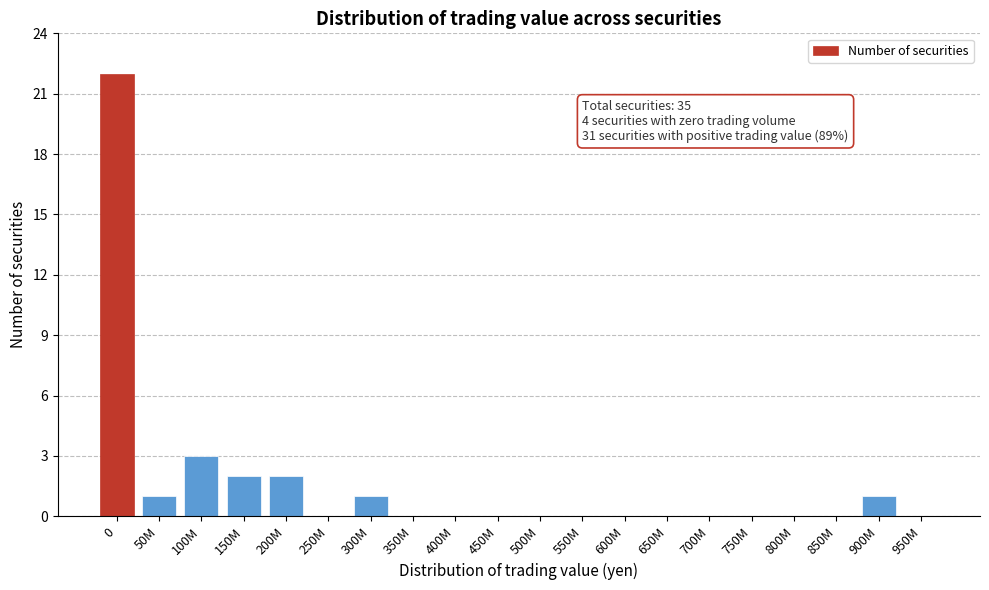

Reading left to right, list all the values displayed in this chart.

0=22	50M=1	100M=3	150M=2	200M=2	250M=0	300M=1	350M=0	400M=0	450M=0	500M=0	550M=0	600M=0	650M=0	700M=0	750M=0	800M=0	850M=0	900M=1	950M=0